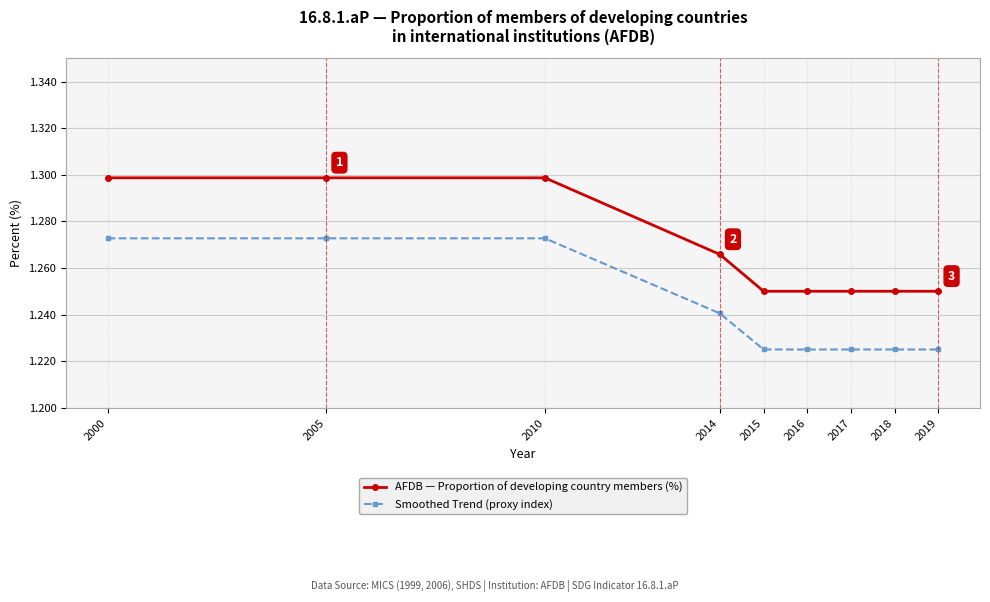

What is the total value across all series at 2017?

2.5